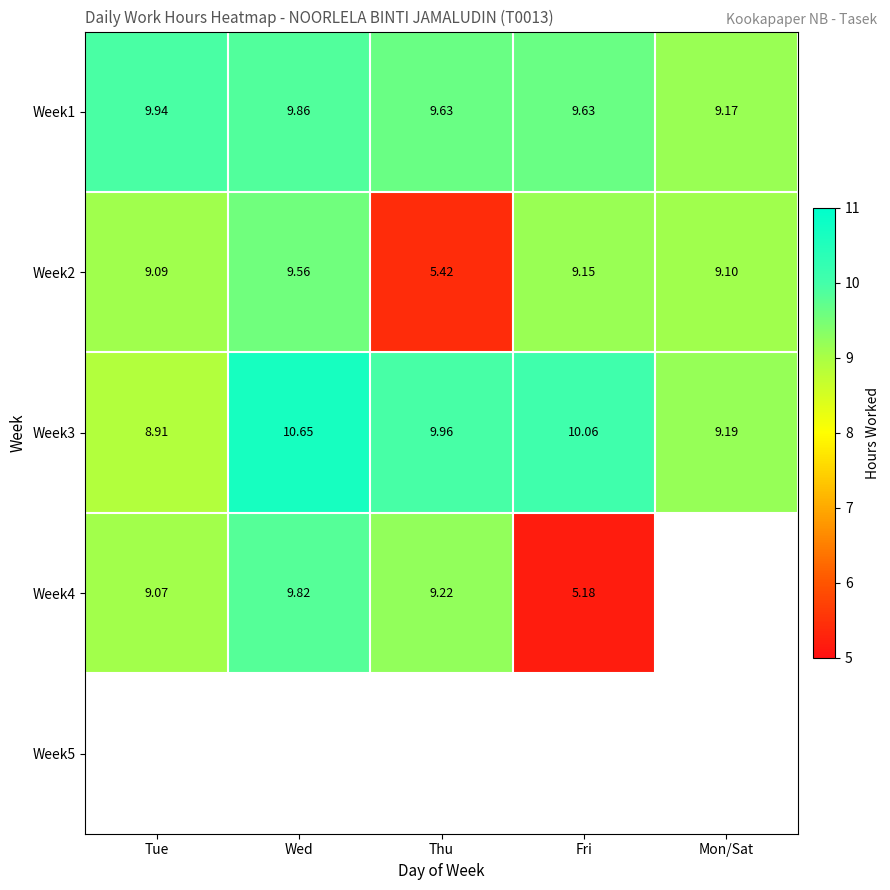

The Week2 series shows 9.6 at Wed. True or false?

True